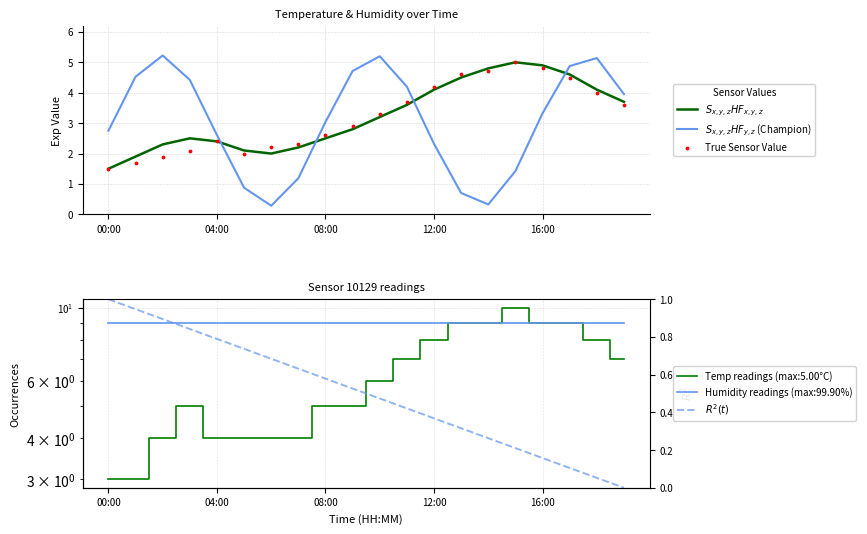

At which category is the sum across all series the highest?

17